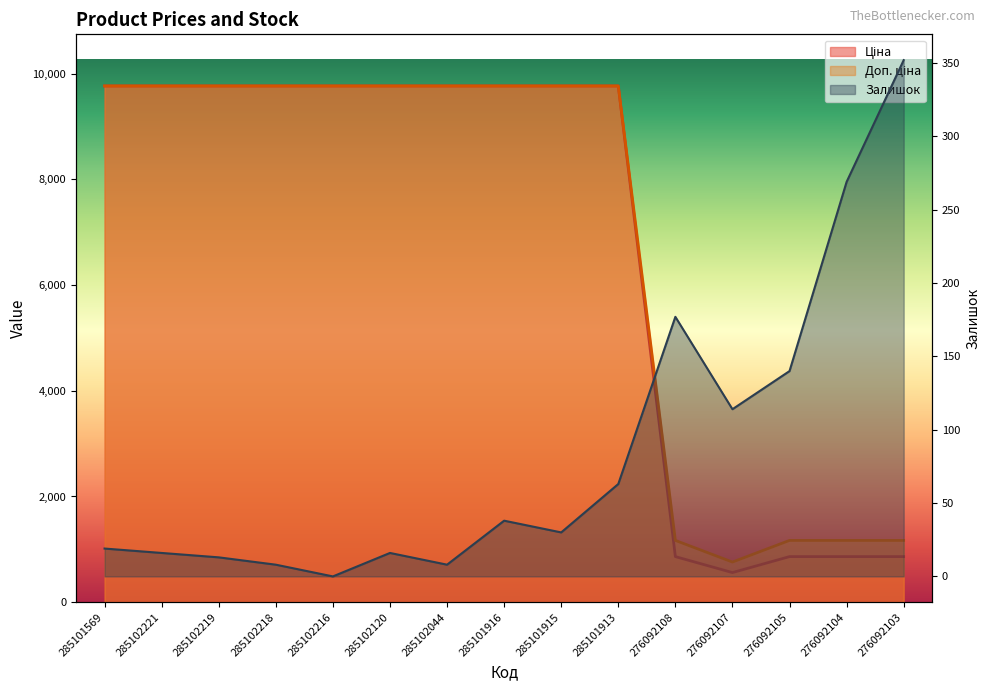

What is the total value across all series at 285101913?

19591.8